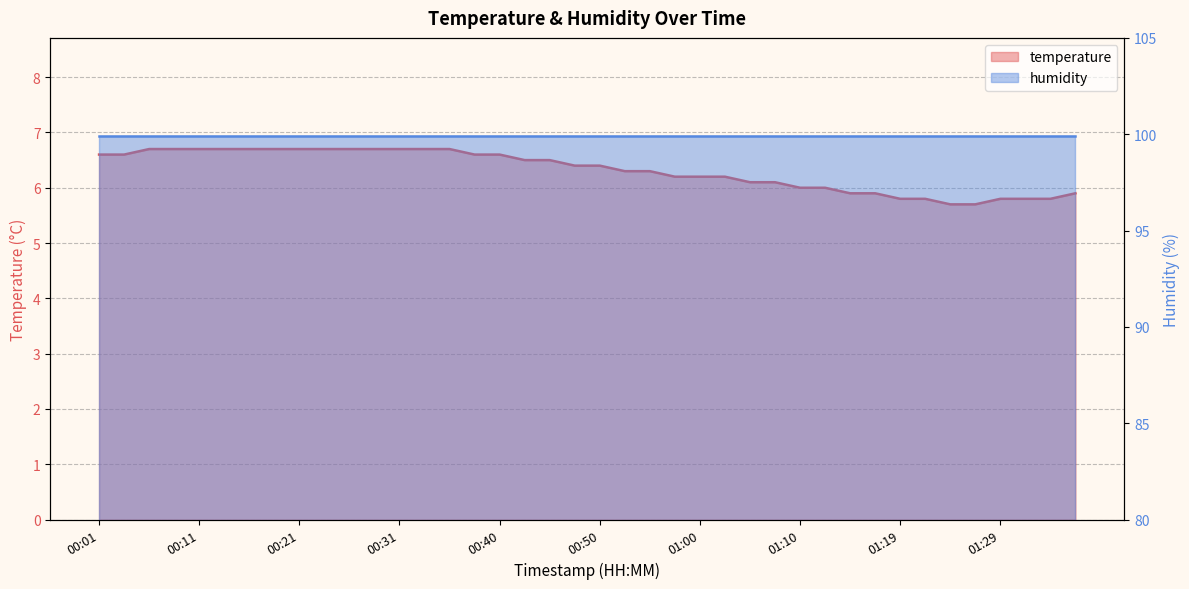

Does the chart have visible grid lines?

Yes